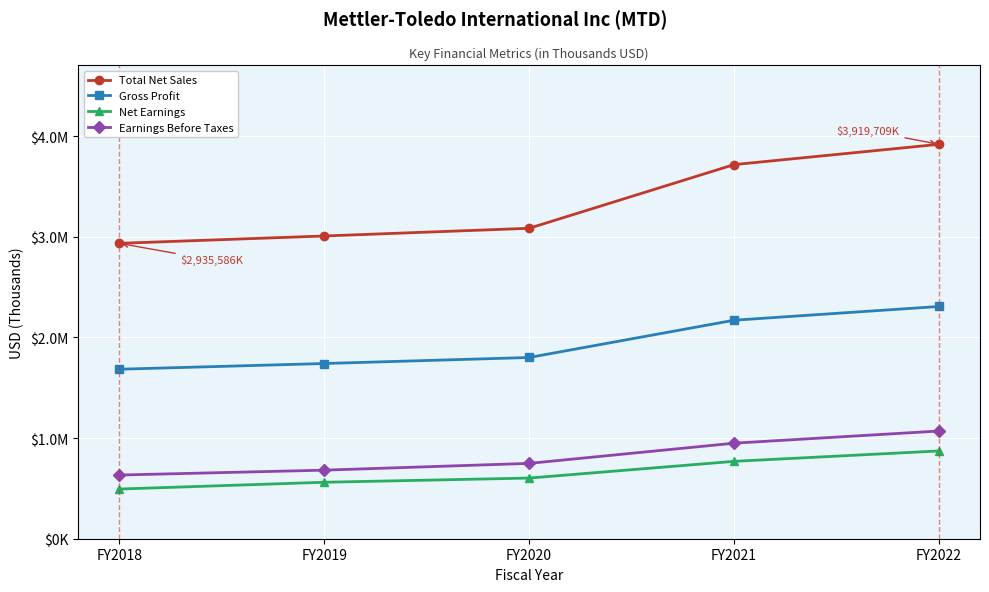

Does the chart have visible grid lines?

Yes